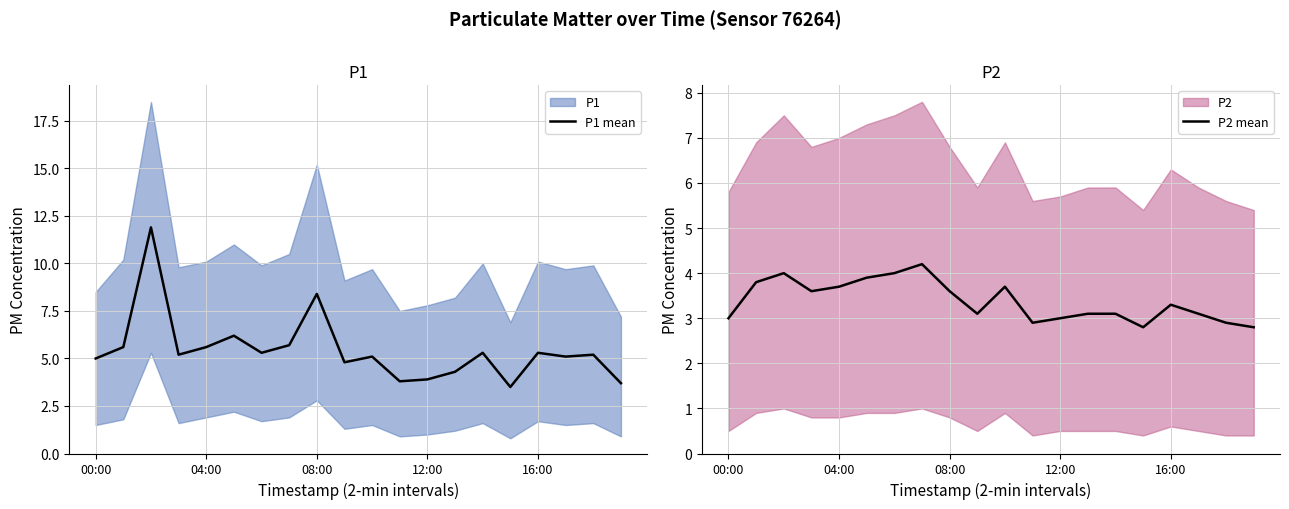

What is the lowest value of the P1 mean series?

3.5